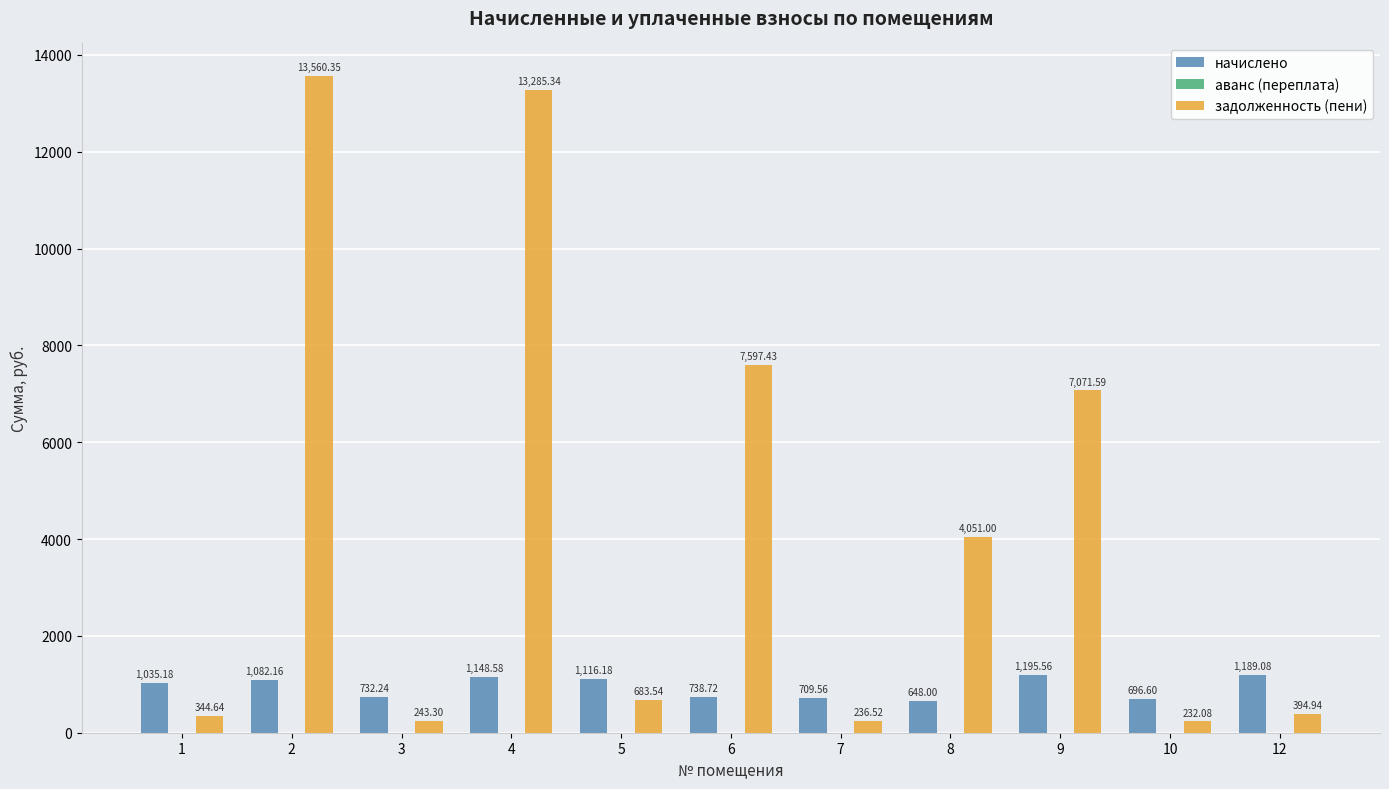

What is the total value across all series at 1?

1379.8